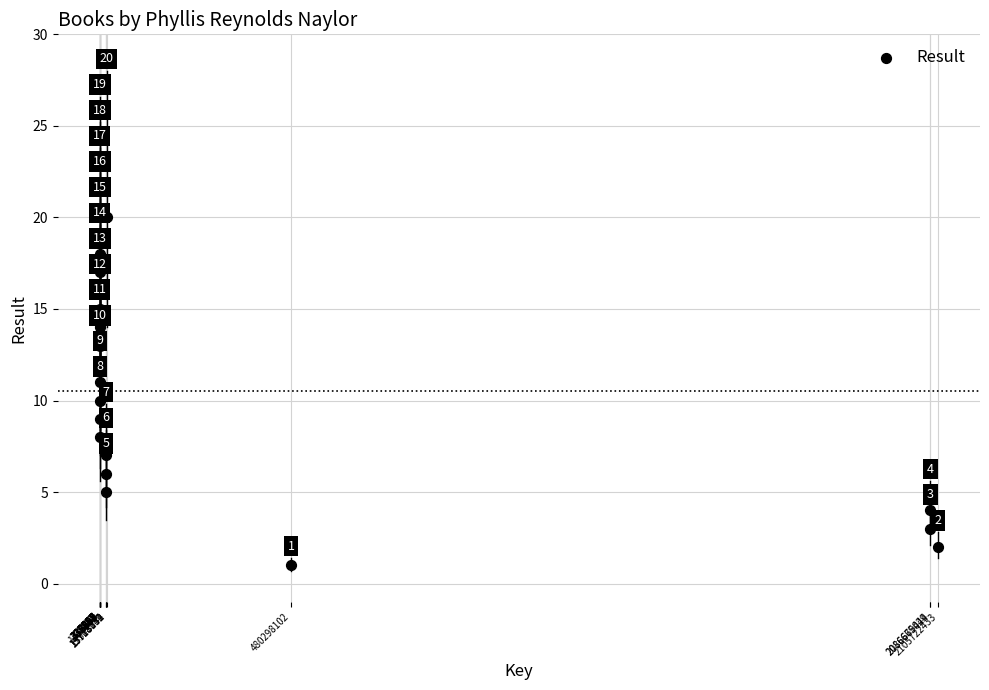

What Y value in the scatter plot is closest to 10?

10